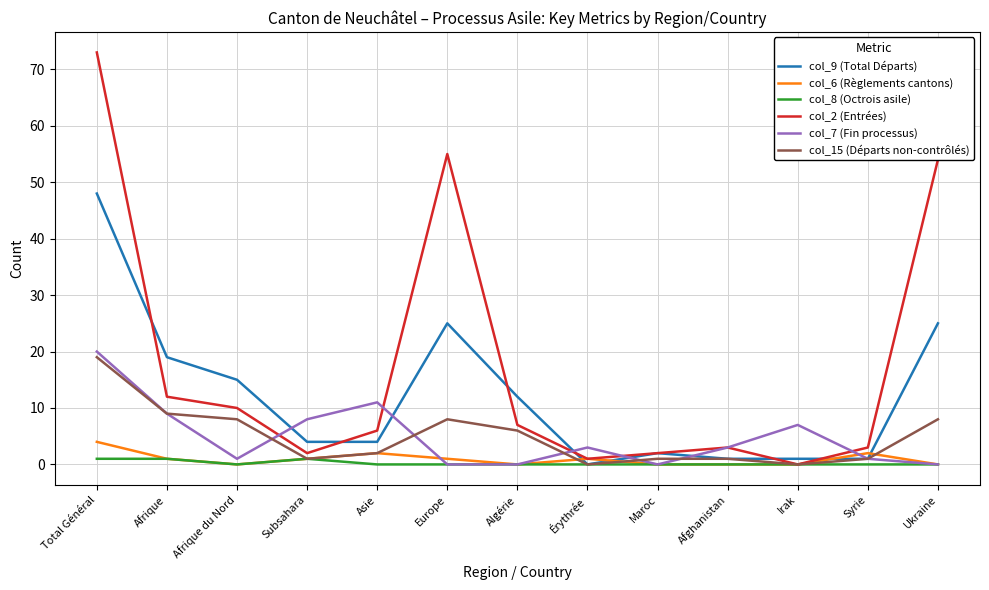

The col_9 (Total Départs) series shows 48 at Total Général. True or false?

True